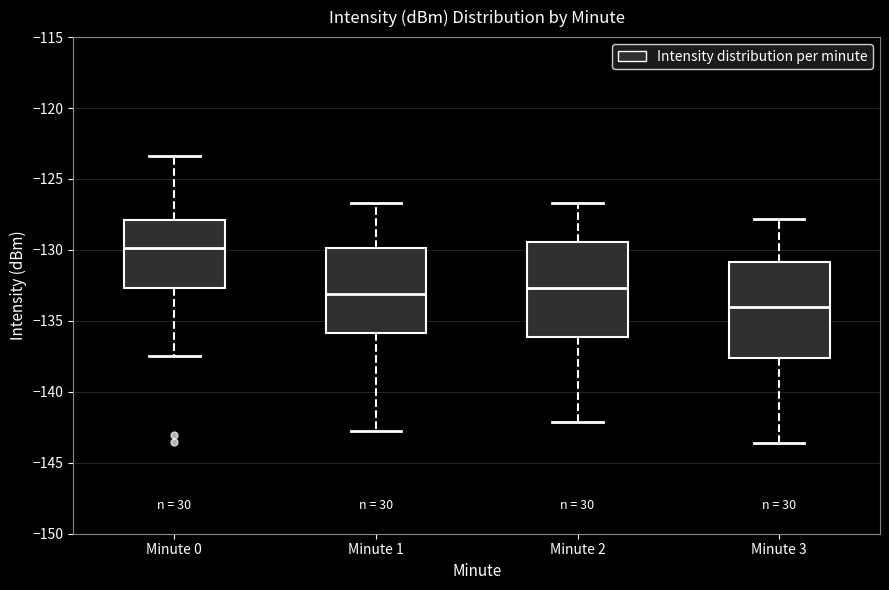

Reading left to right, read every box against the y-axis: the position of its median line, the range the box covers, and the ends of its whiskers. The values are not printed on the chart, so give them approximately, as read against the axis.

Minute 0: median -130.0, box -132.5 to -128.0, whiskers -137.5 to -123.5
Minute 1: median -133.0, box -136.0 to -130.0, whiskers -142.5 to -126.5
Minute 2: median -132.5, box -136.0 to -129.5, whiskers -142.0 to -126.5
Minute 3: median -134.0, box -137.5 to -131.0, whiskers -143.5 to -128.0